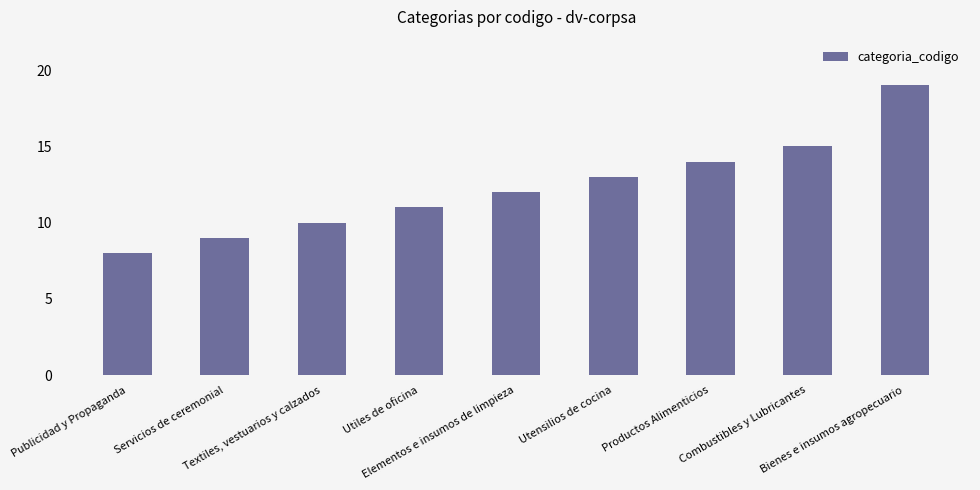

List the labels in order of value, largest first.

Bienes e insumos agropecuario, Combustibles y Lubricantes, Productos Alimenticios, Utensilios de cocina, Elementos e insumos de limpieza, Utiles de oficina, Textiles, vestuarios y calzados, Servicios de ceremonial, Publicidad y Propaganda